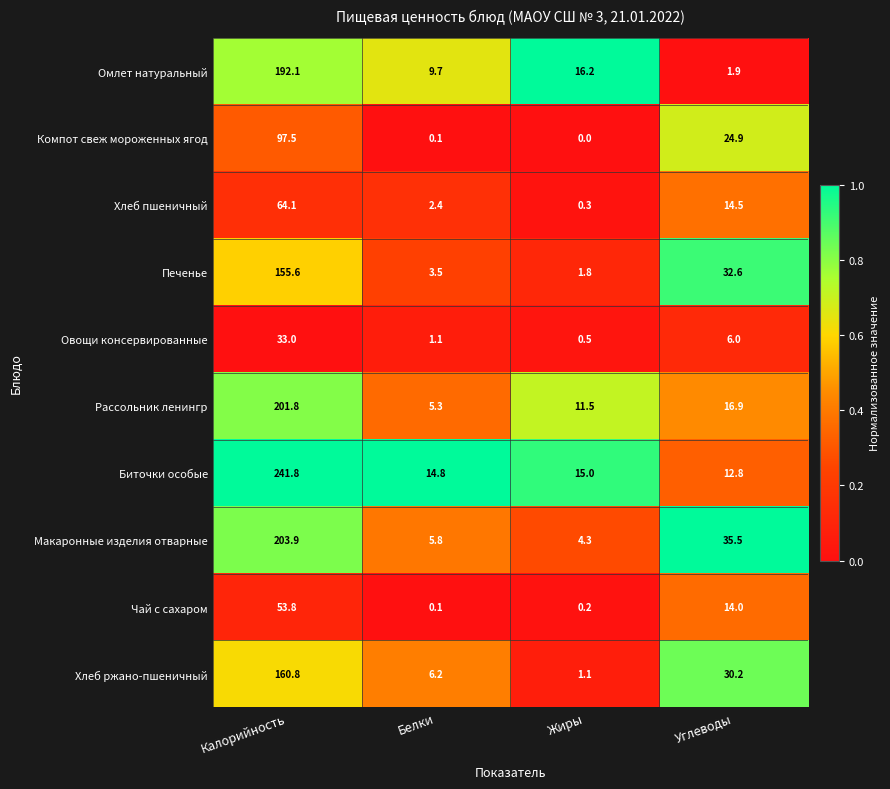

How many series are shown in this chart?

10